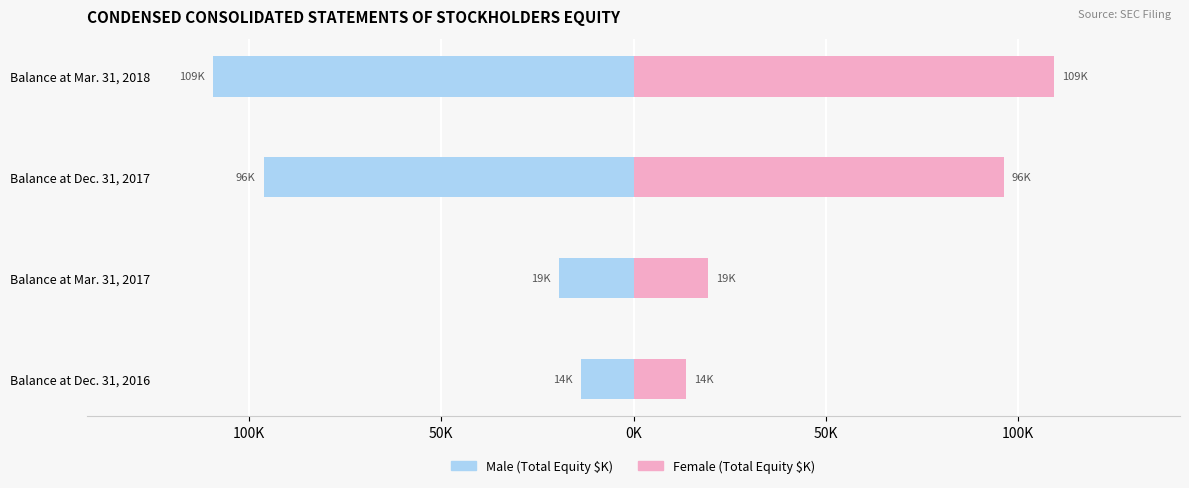

What are all the series names shown in the legend?

Male, Female